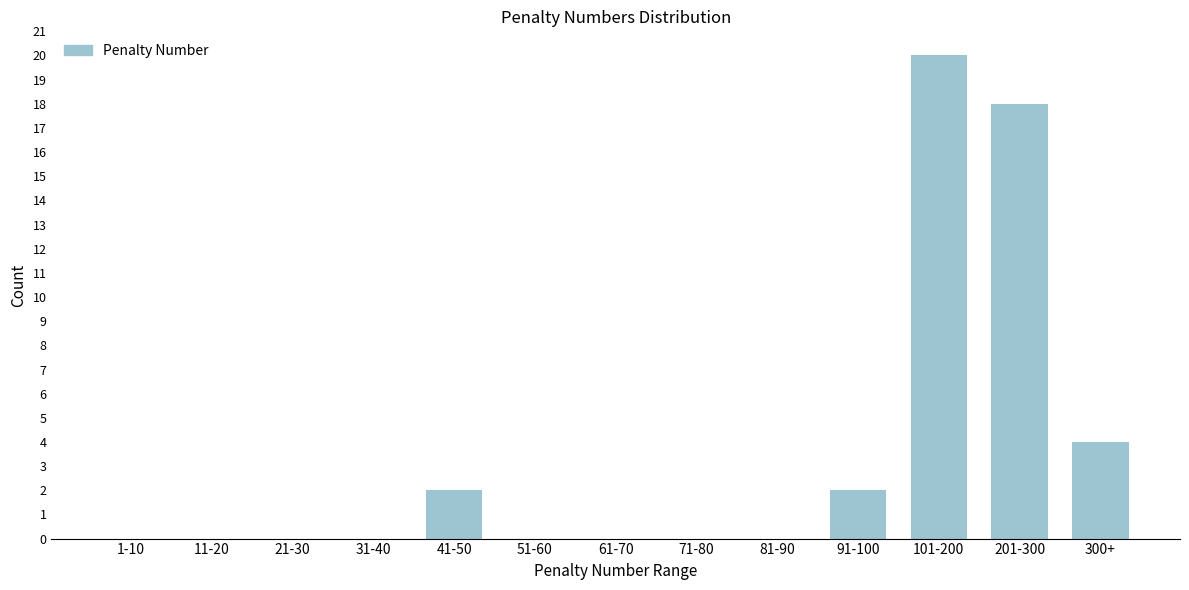

Reading left to right, transcribe all the data shown in this chart.

1-10=0	11-20=0	21-30=0	31-40=0	41-50=2	51-60=0	61-70=0	71-80=0	81-90=0	91-100=2	101-200=20	201-300=18	300+=4